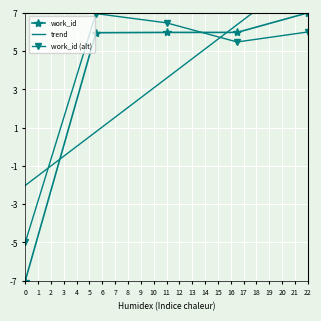

What is the minimum value for work_id (alt)?

-5.0